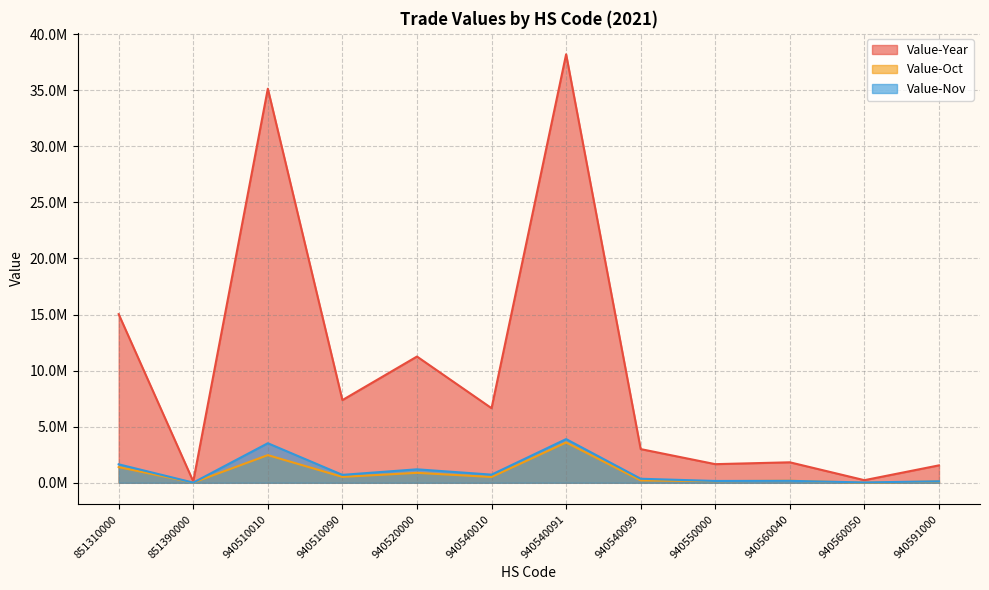

What is the minimum value shown in the chart?

6963